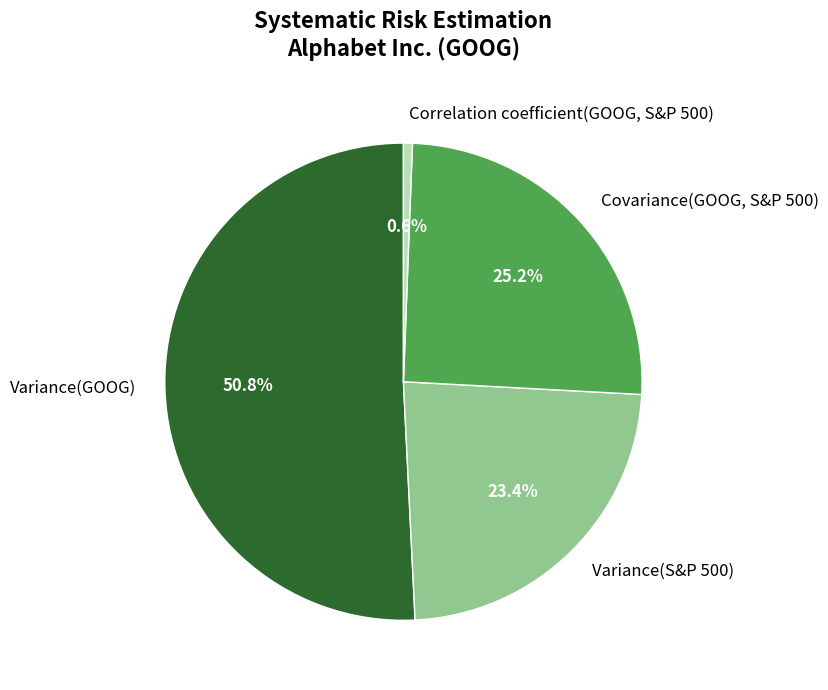

To the nearest percent, what is the average slice percentage?

25%